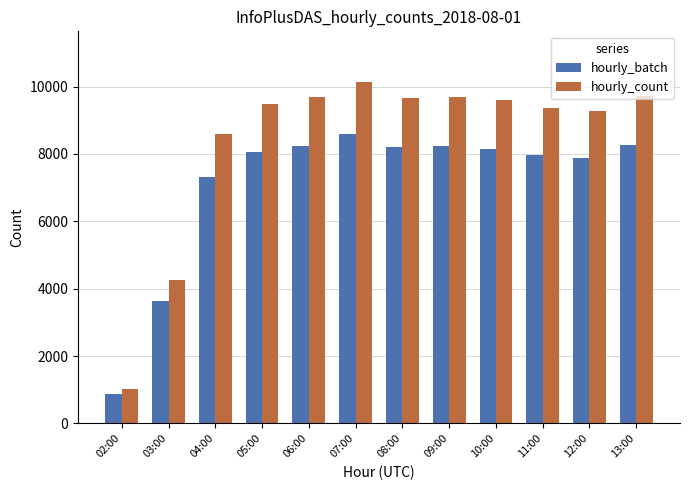

The hourly_batch series shows 11149.7 at 08:00. True or false?

False